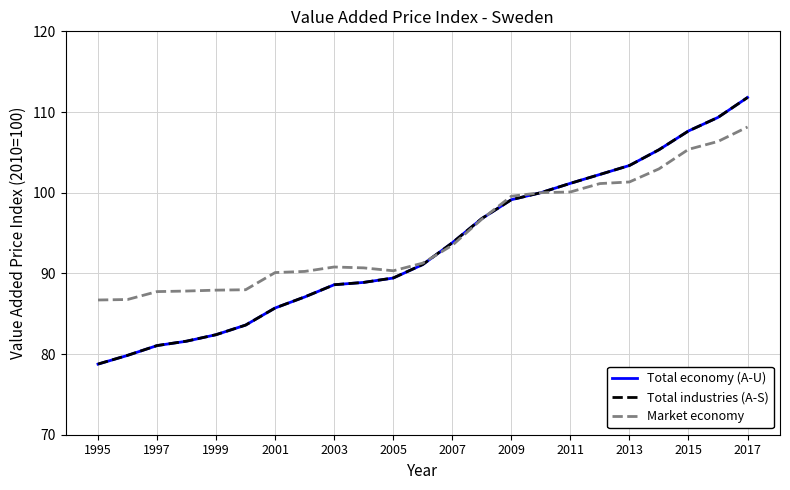

Which series has the largest range (max minus min)?

Total economy (A-U)